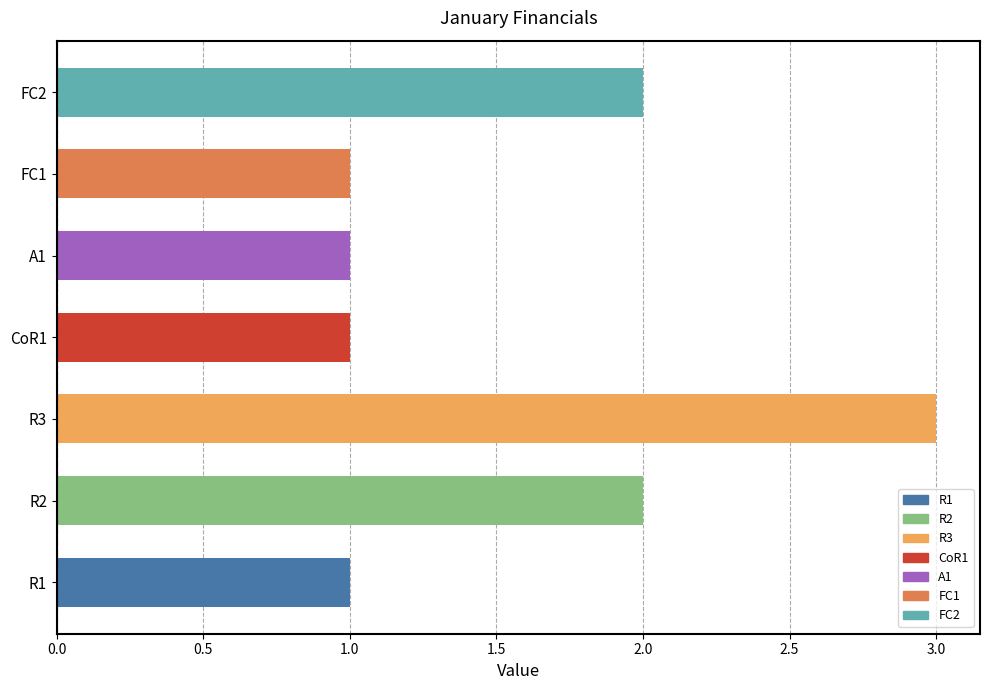

How many bars are there in total?

7